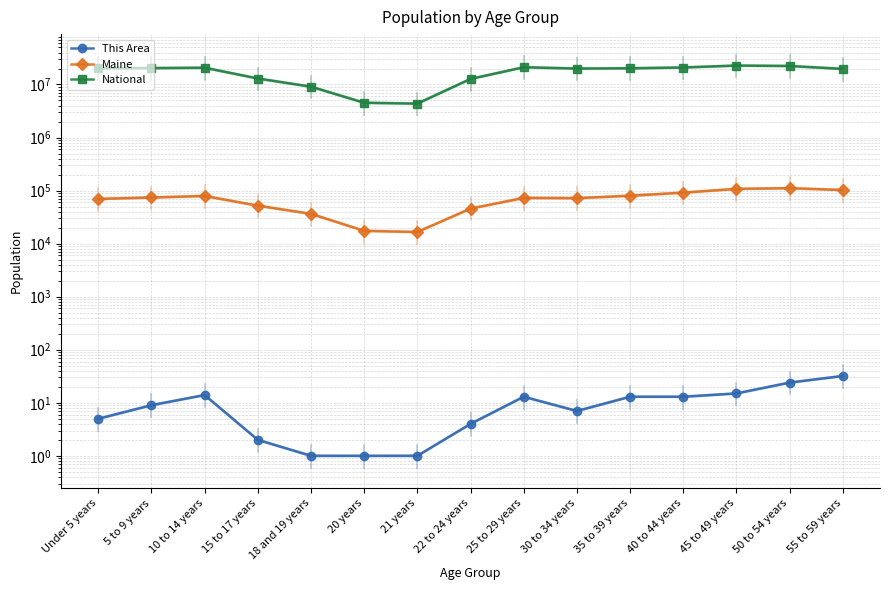

At how many categories does at least one series exceed 20597980?

5